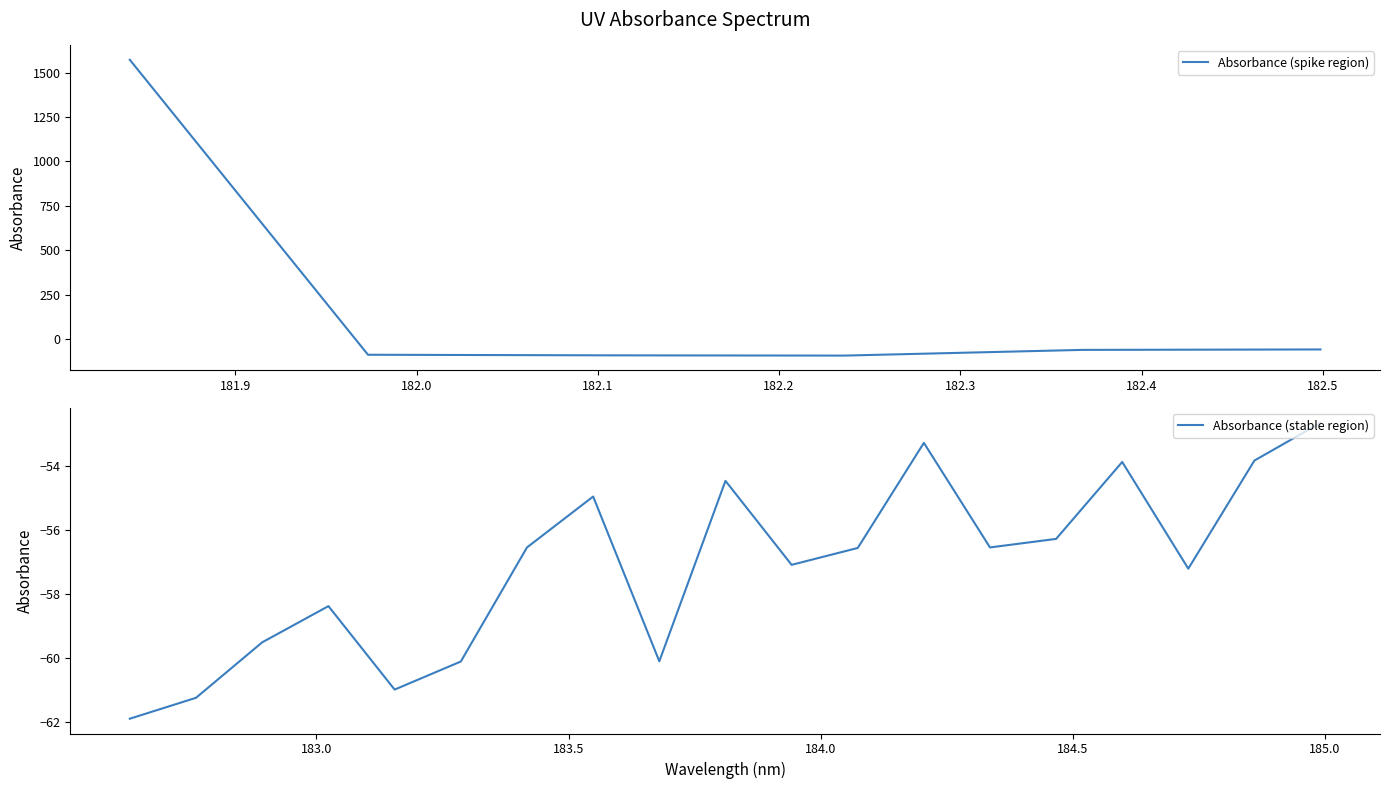

What is the greatest value displayed?

1573.0